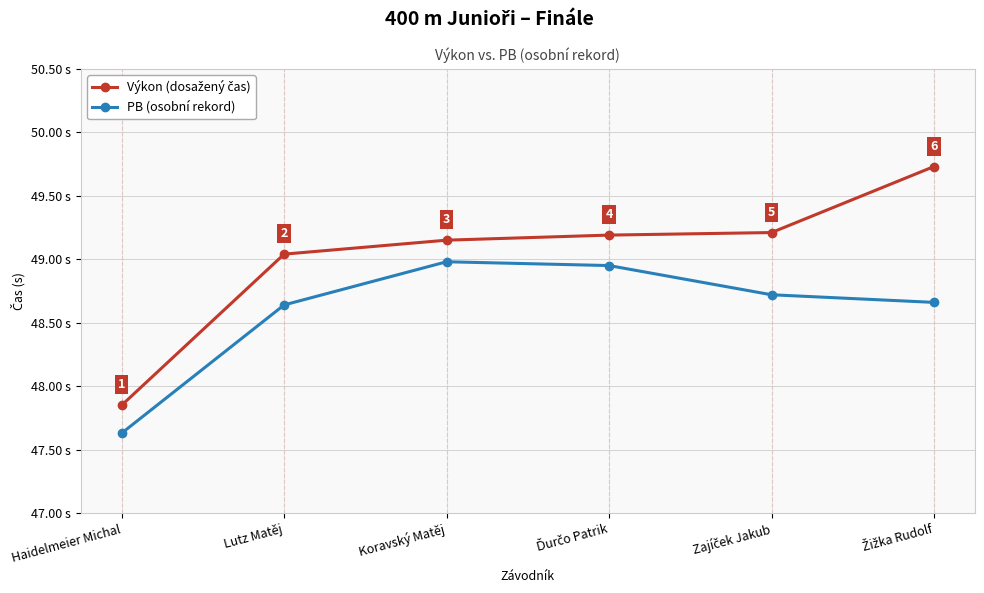

Where is PB (osobní rekord) nearest to the value 48?

Haidelmeier Michal